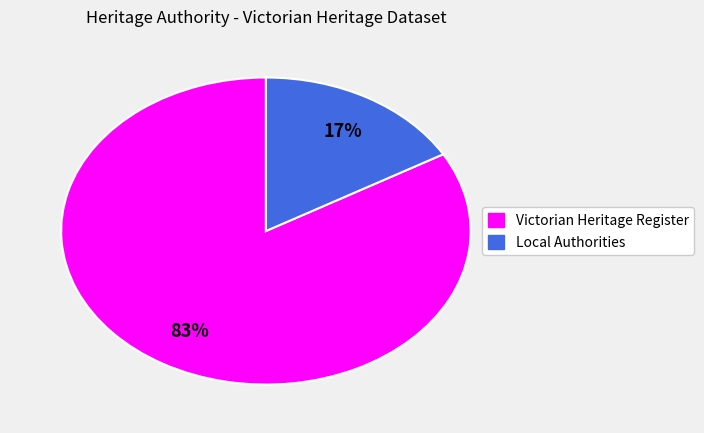

Is there any slice that represents more than half of the pie?

Yes